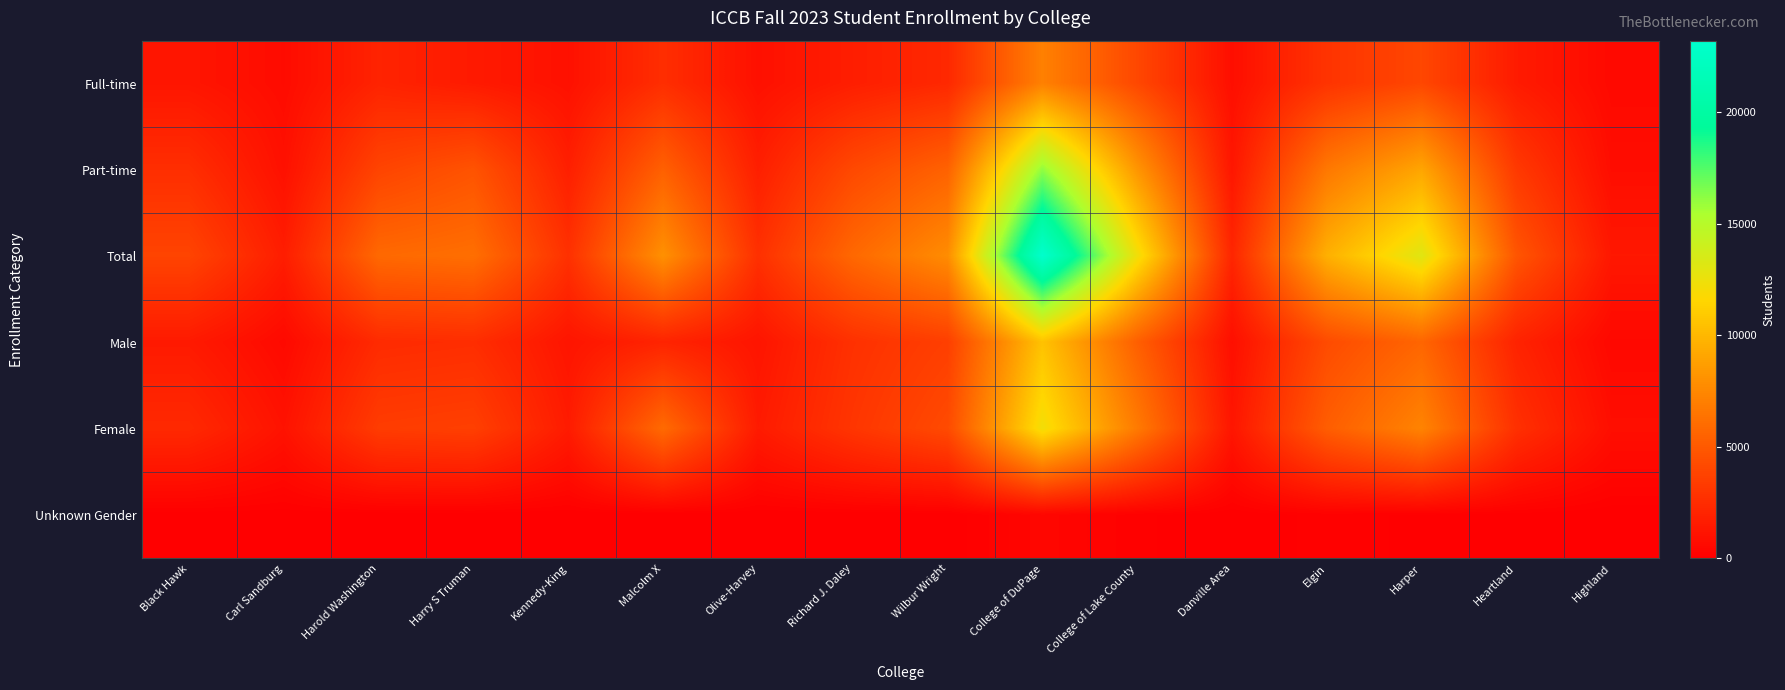

Reading right to left, what are all the values shown in this chart?

Full-time: Highland=571	Heartland=1559	Harper=4003	Elgin=2933	Danville Area=857	College of Lake County=4040	College of DuPage=7142	Wilbur Wright=2304	Richard J. Daley=1723	Olive-Harvey=963	Malcolm X=2609	Kennedy-King=994	Harry S Truman=1510	Harold Washington=2014	Carl Sandburg=710	Black Hawk=1237
Part-time: Highland=798	Heartland=3236	Harper=9066	Elgin=6681	Danville Area=1292	College of Lake County=8250	College of DuPage=16074	Wilbur Wright=5485	Richard J. Daley=4113	Olive-Harvey=1784	Malcolm X=5402	Kennedy-King=1786	Harry S Truman=4675	Harold Washington=3845	Carl Sandburg=978	Black Hawk=2616
Total: Highland=1369	Heartland=4795	Harper=13069	Elgin=9614	Danville Area=2149	College of Lake County=12290	College of DuPage=23216	Wilbur Wright=7789	Richard J. Daley=5836	Olive-Harvey=2747	Malcolm X=8011	Kennedy-King=2780	Harry S Truman=6185	Harold Washington=5859	Carl Sandburg=1688	Black Hawk=3853
Male: Highland=513	Heartland=2011	Harper=5682	Elgin=4240	Danville Area=886	College of Lake County=5348	College of DuPage=10560	Wilbur Wright=3571	Richard J. Daley=2782	Olive-Harvey=1202	Malcolm X=2054	Kennedy-King=1204	Harry S Truman=2577	Harold Washington=2436	Carl Sandburg=583	Black Hawk=1495
Female: Highland=856	Heartland=2743	Harper=7318	Elgin=5242	Danville Area=1262	College of Lake County=6827	College of DuPage=12241	Wilbur Wright=4214	Richard J. Daley=3049	Olive-Harvey=1542	Malcolm X=5949	Kennedy-King=1575	Harry S Truman=3593	Harold Washington=3413	Carl Sandburg=1084	Black Hawk=2341
Unknown Gender: Highland=0	Heartland=41	Harper=69	Elgin=132	Danville Area=1	College of Lake County=115	College of DuPage=415	Wilbur Wright=4	Richard J. Daley=5	Olive-Harvey=3	Malcolm X=8	Kennedy-King=1	Harry S Truman=15	Harold Washington=10	Carl Sandburg=21	Black Hawk=17